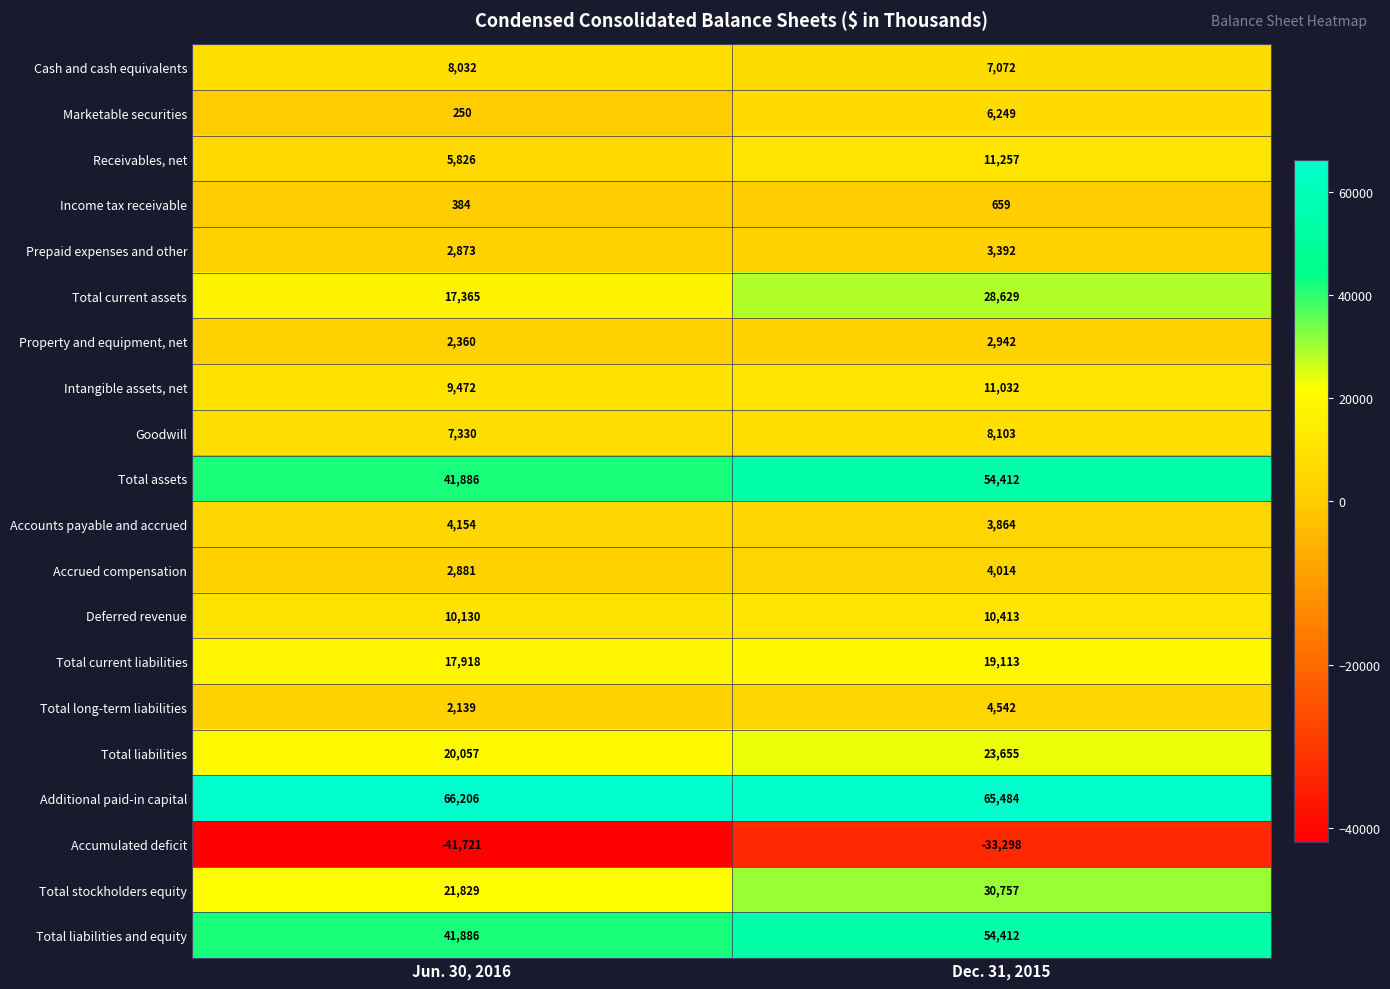

Rank the categories by Intangible assets, net value from highest to lowest.

Dec. 31, 2015, Jun. 30, 2016